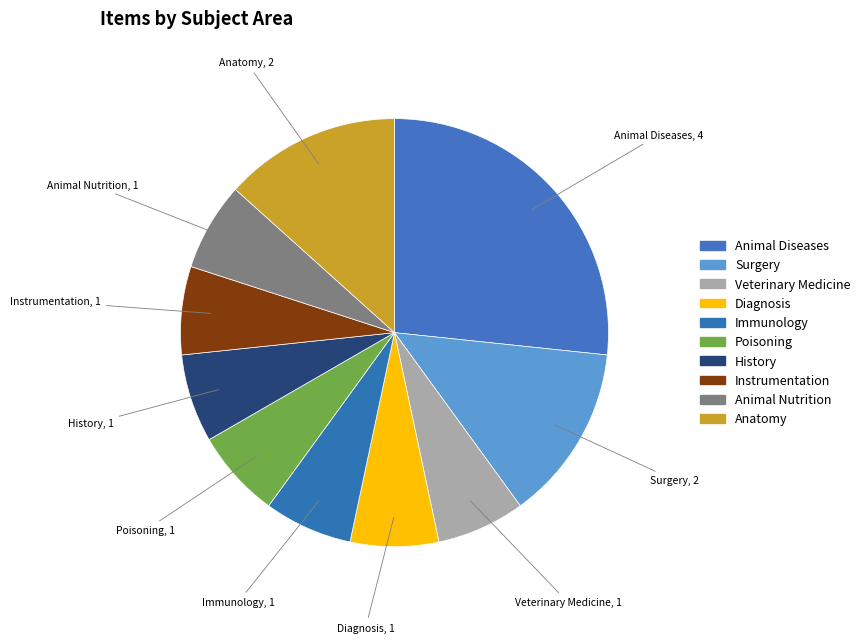

Does any single category account for the majority?

No